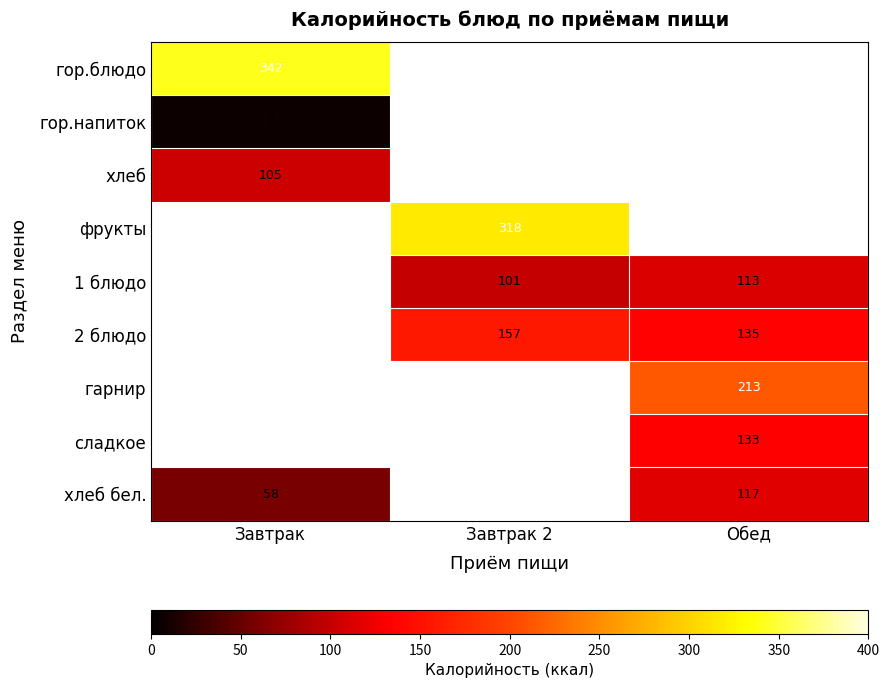

The 2 блюдо series shows 49.0 at Завтрак 2. True or false?

False